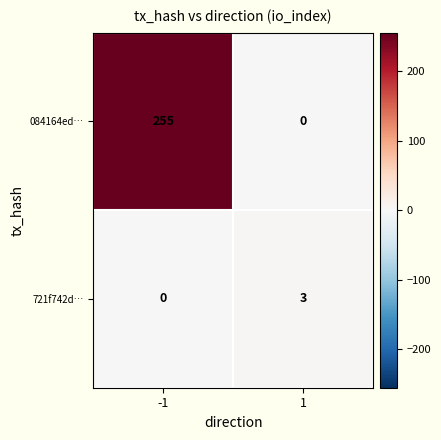

What is the greatest value displayed?

255